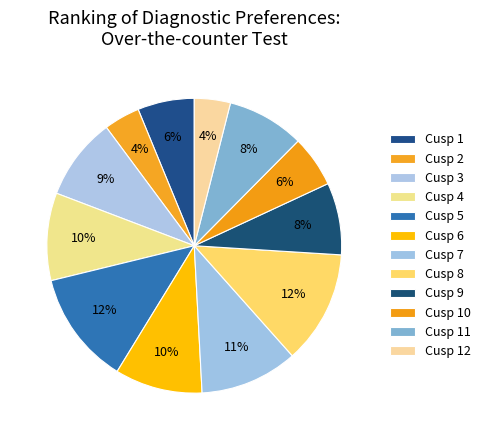

What percentage is the Cusp 4 slice, to the nearest percent?

10%